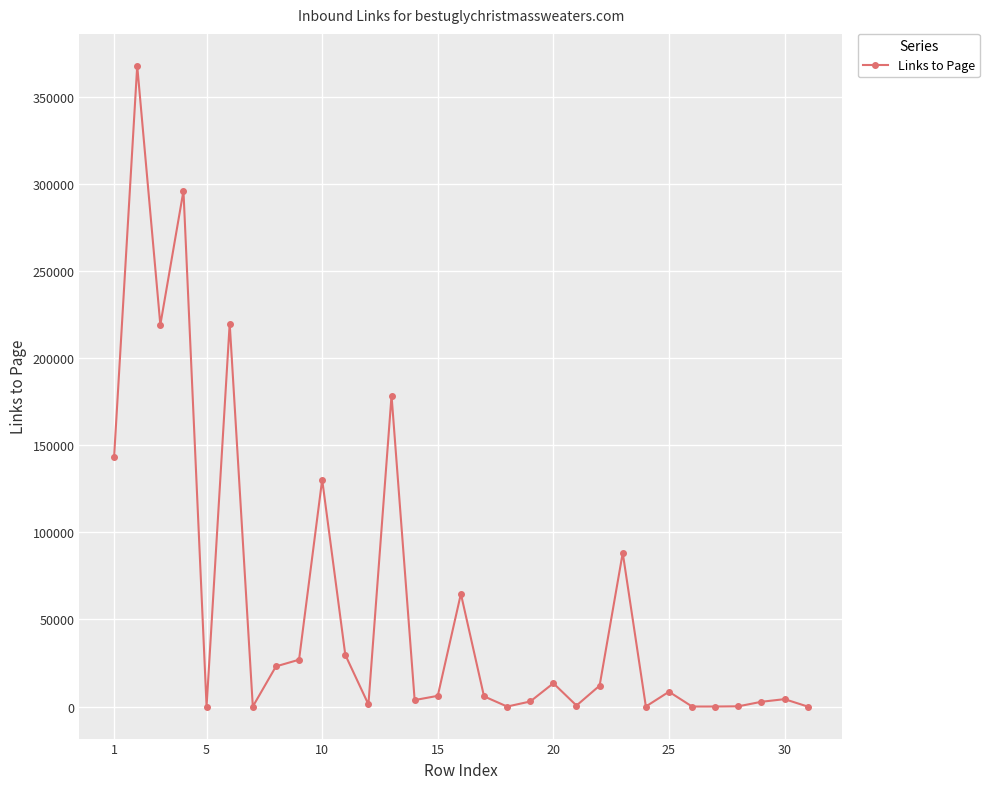

What is the maximum value shown in the chart?

367678